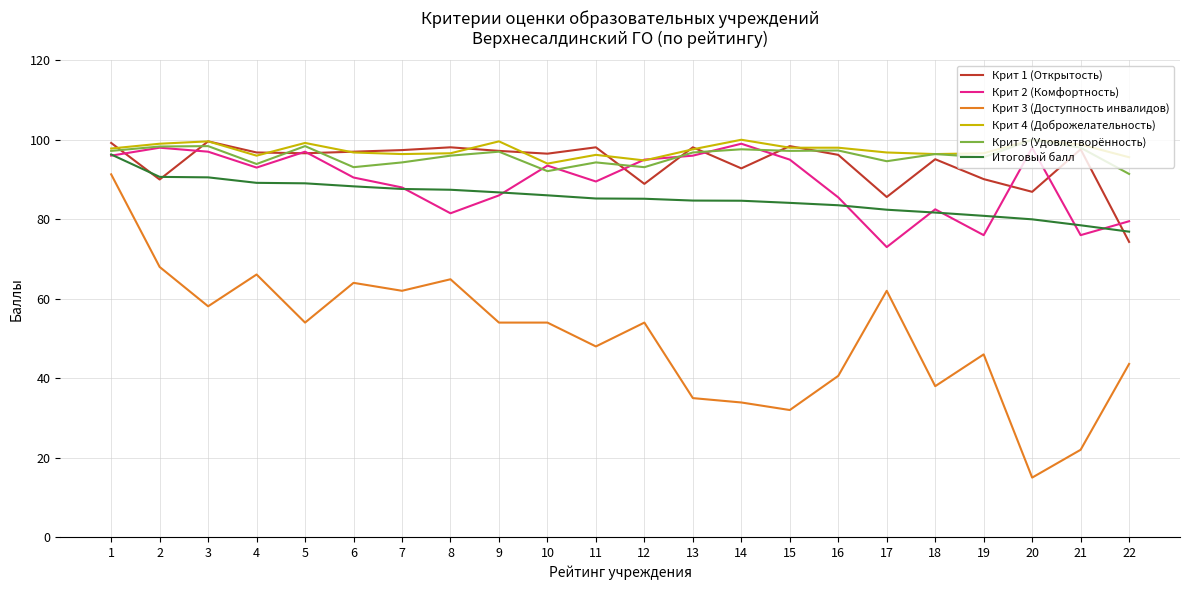

Is it true that Крит 5 (Удовлетворённость) equals 93.1 at 12?

True